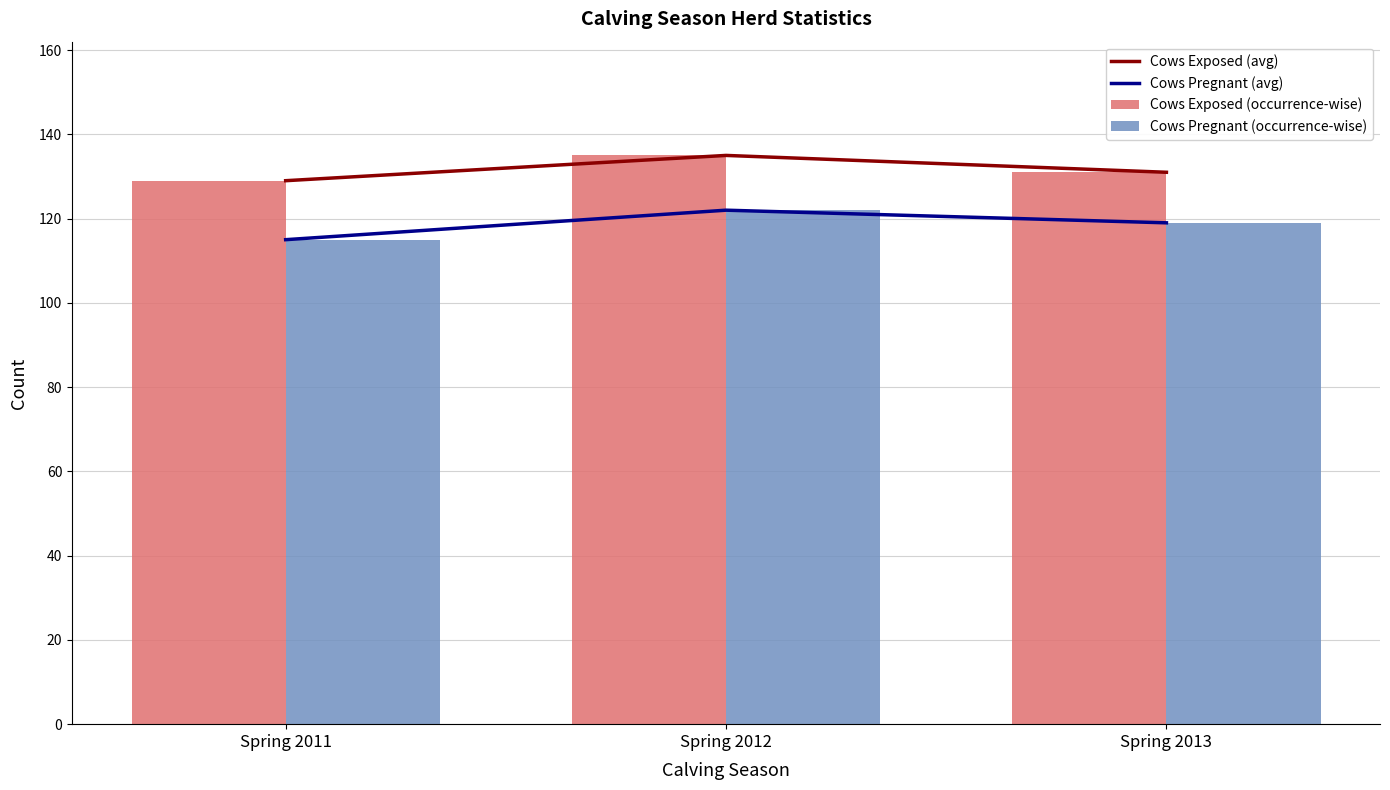

What is the minimum value shown in the chart?

115